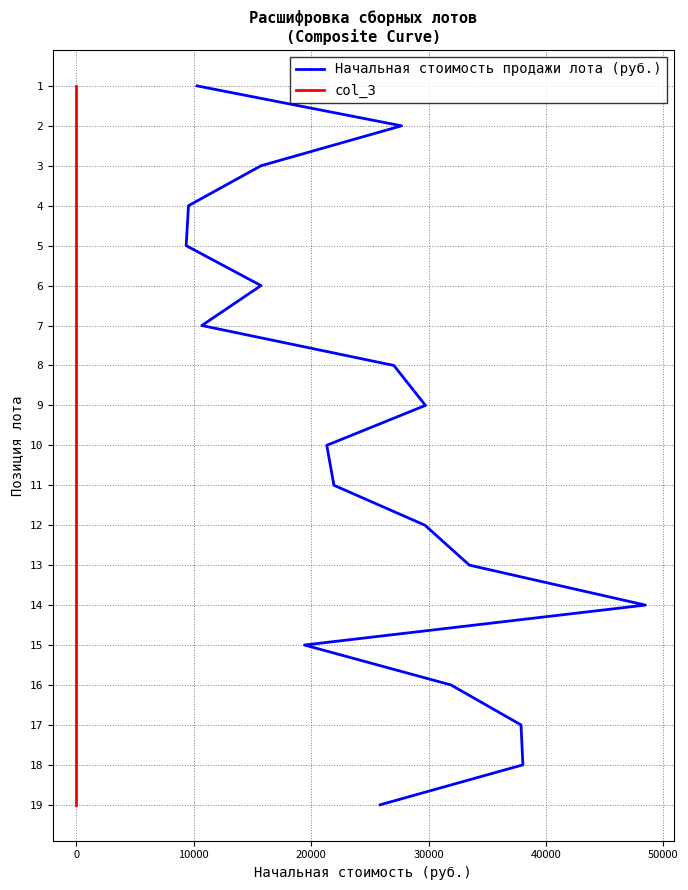

The value of col_3 at 0 is 6. True or false?

False